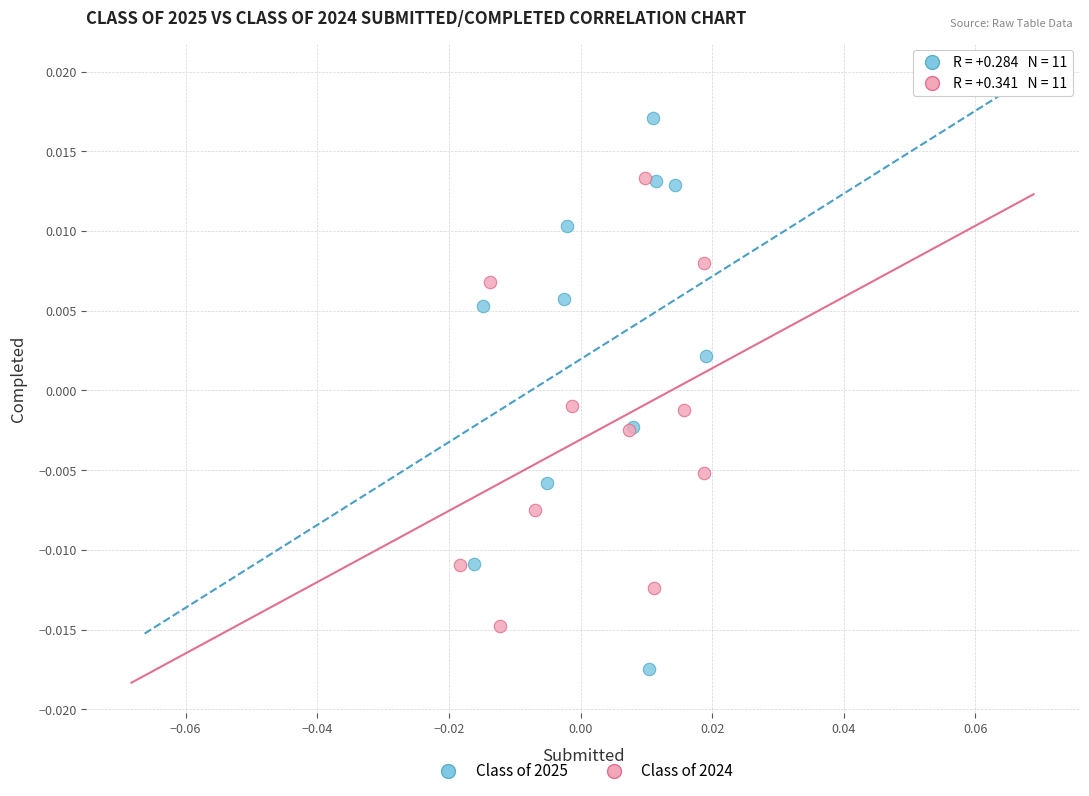

Which series has the widest spread of Y values?

Class of 2025